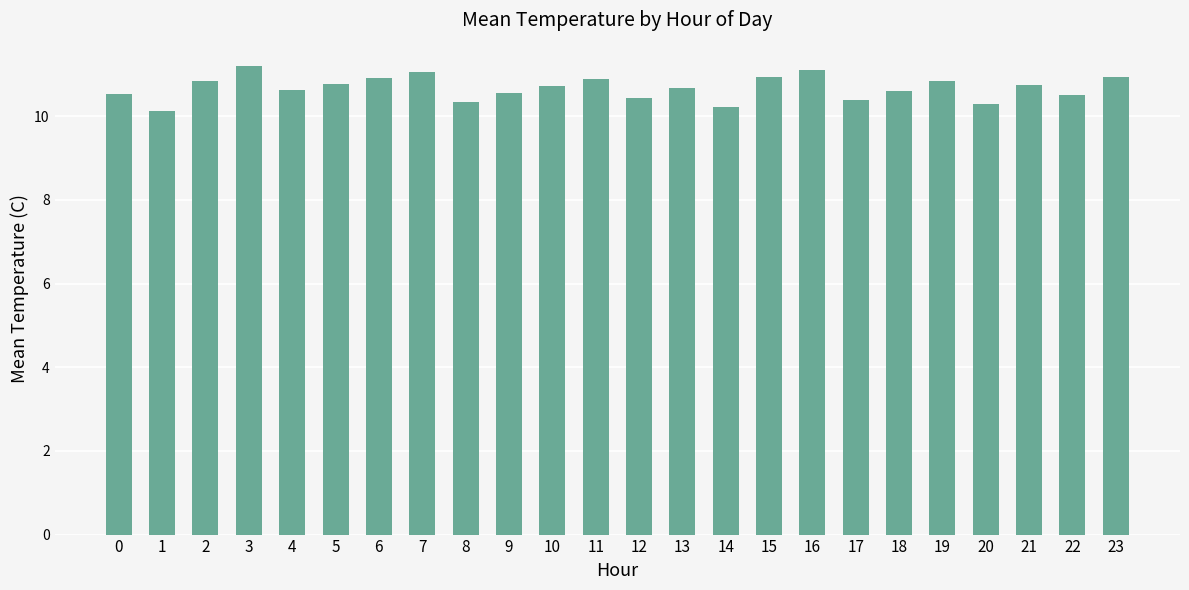

The chart shows a value of 13.8 at 14. True or false?

False